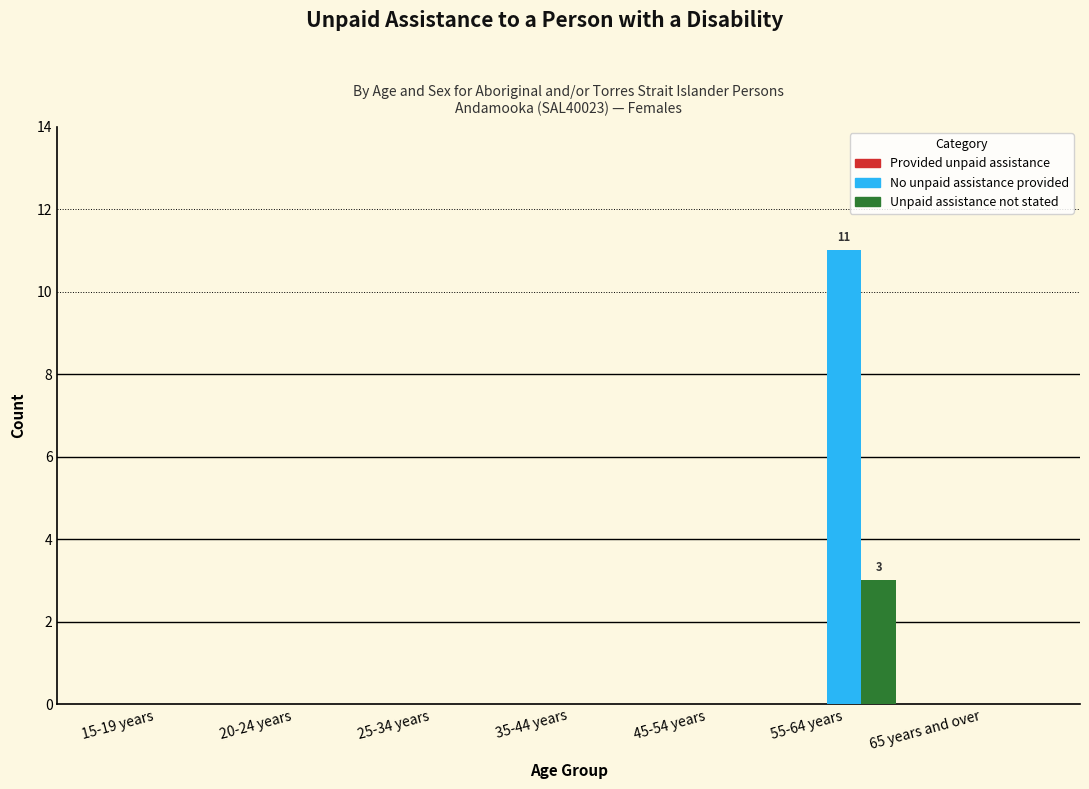

True or false: Unpaid assistance not stated has a value of 0 at 15-19 years.

True